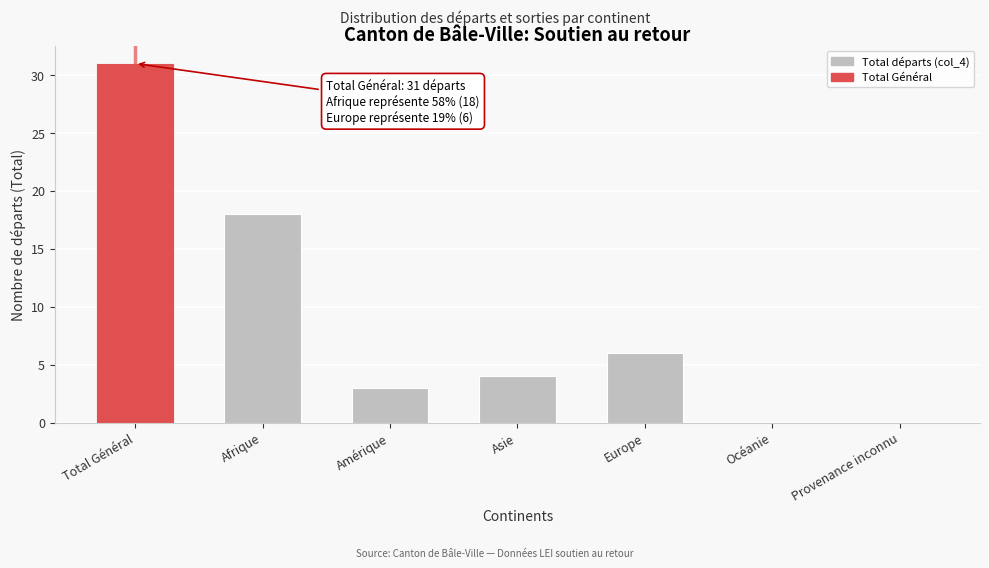

Reading right to left, extract all data points from this chart.

Provenance inconnu=0	Océanie=0	Europe=6	Asie=4	Amérique=3	Afrique=18	Total Général=31